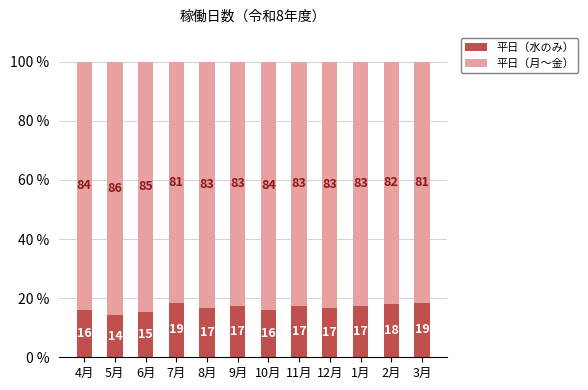

What is the total value across all series at 7月?

100.0